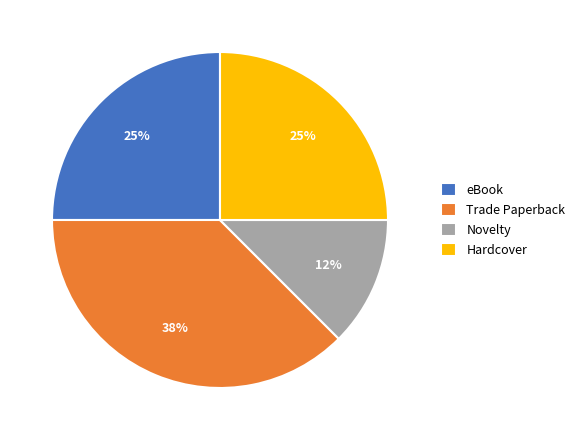

Is the sum of Novelty and Hardcover greater than half?

No